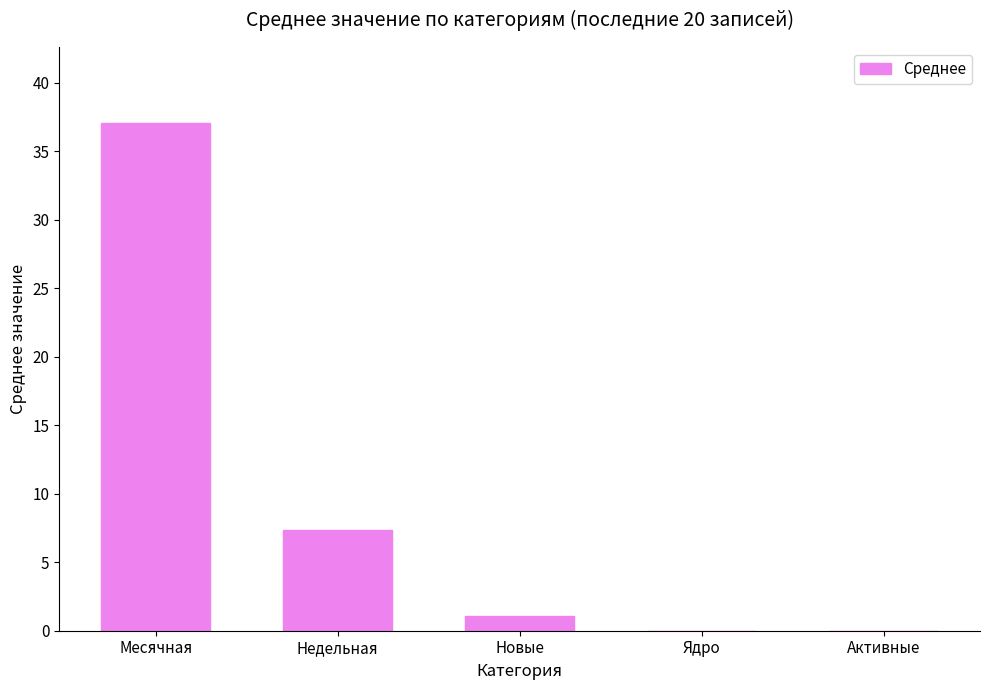

What is the sum of all values?

45.5